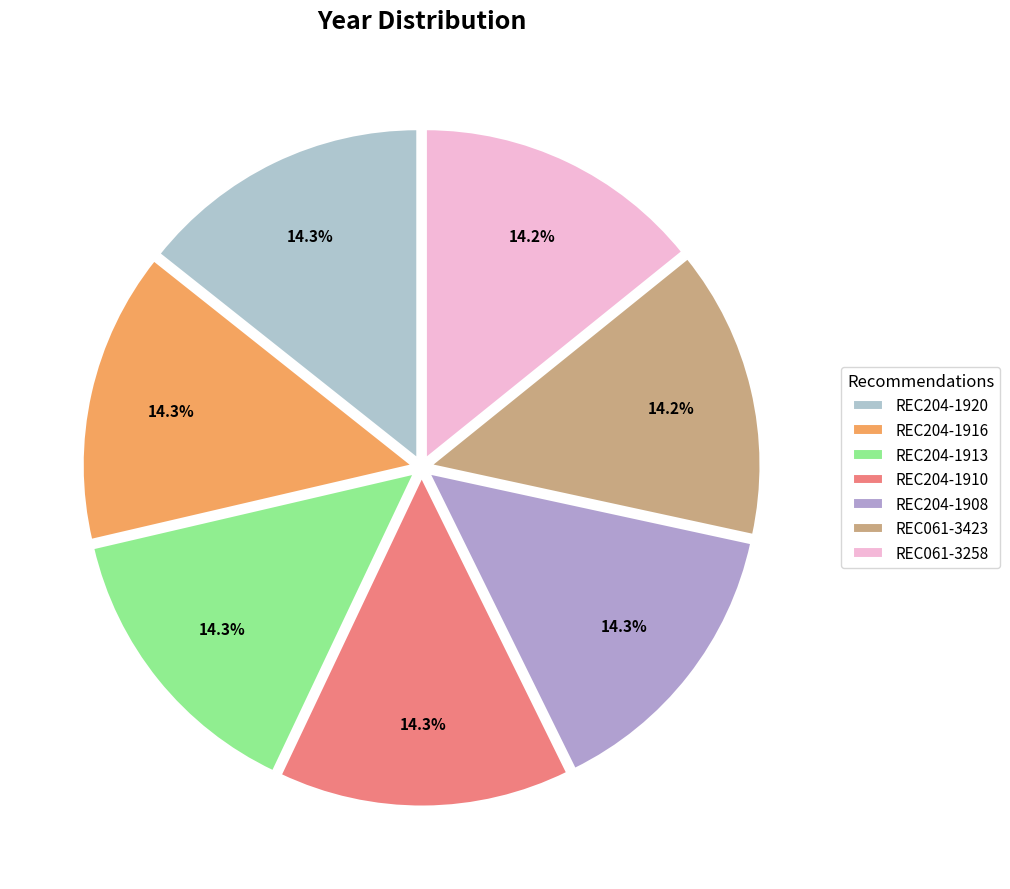

What percentage is the REC061-3258 slice, to the nearest percent?

14%